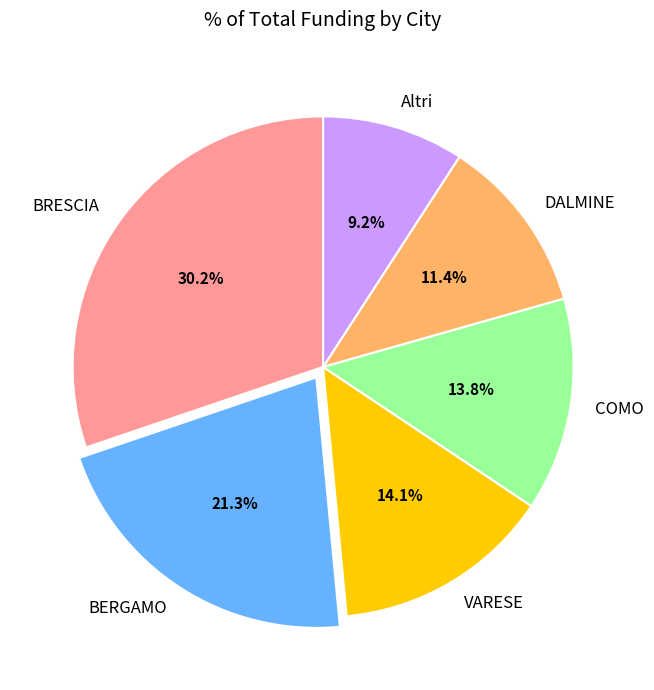

What is the largest slice in the pie chart?

BRESCIA